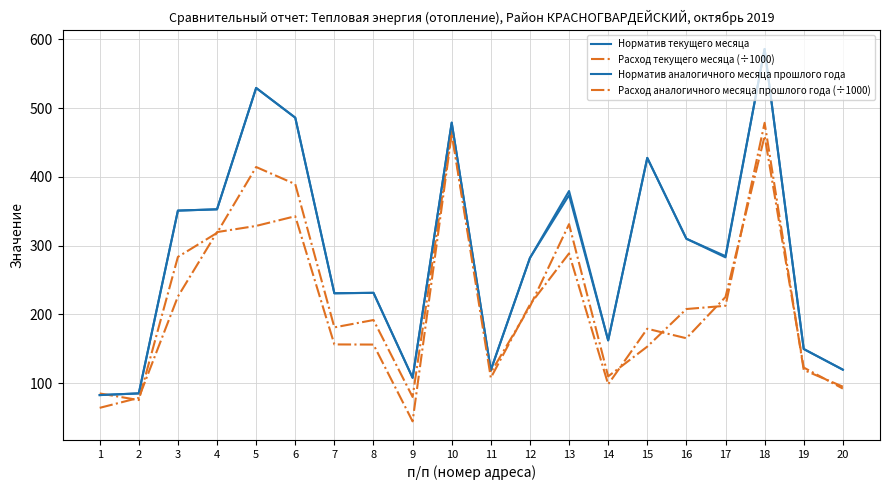

Which series ends up on top after the final intersection of Норматив аналогичного месяца прошлого года and Расход текущего месяца (÷1000)?

Норматив аналогичного месяца прошлого года